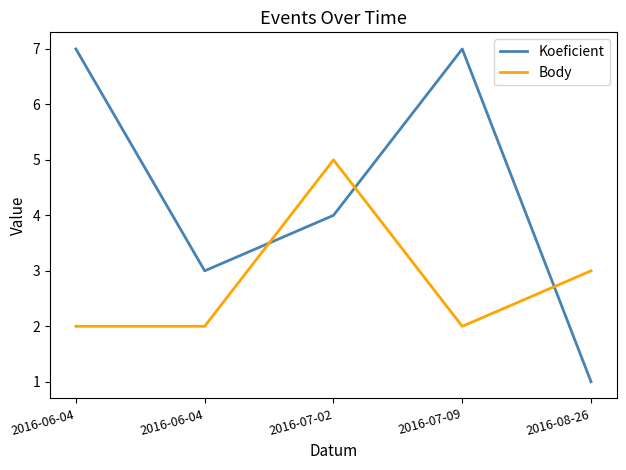

List the labels in order of Koeficient value, smallest first.

2016-08-26, 2016-06-04, 2016-07-02, 2016-06-04, 2016-07-09